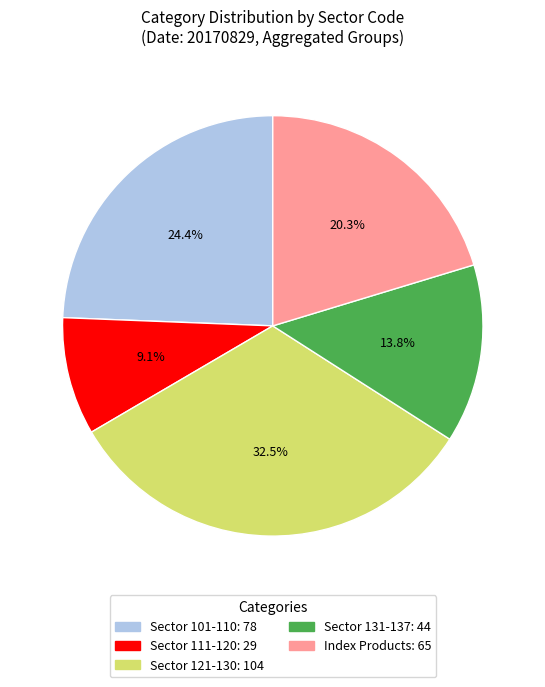

Is there a majority slice in this chart?

No